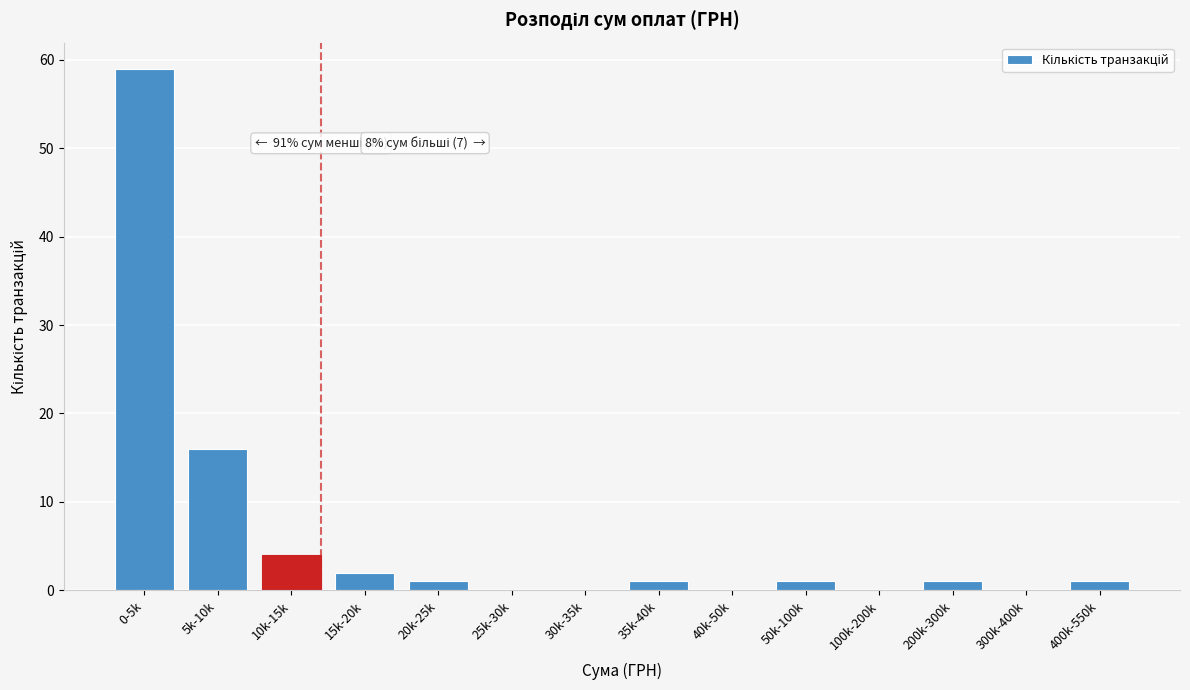

Reading right to left, extract all data points from this chart.

400k-550k=1	300k-400k=0	200k-300k=1	100k-200k=0	50k-100k=1	40k-50k=0	35k-40k=1	30k-35k=0	25k-30k=0	20k-25k=1	15k-20k=2	10k-15k=4	5k-10k=16	0-5k=59